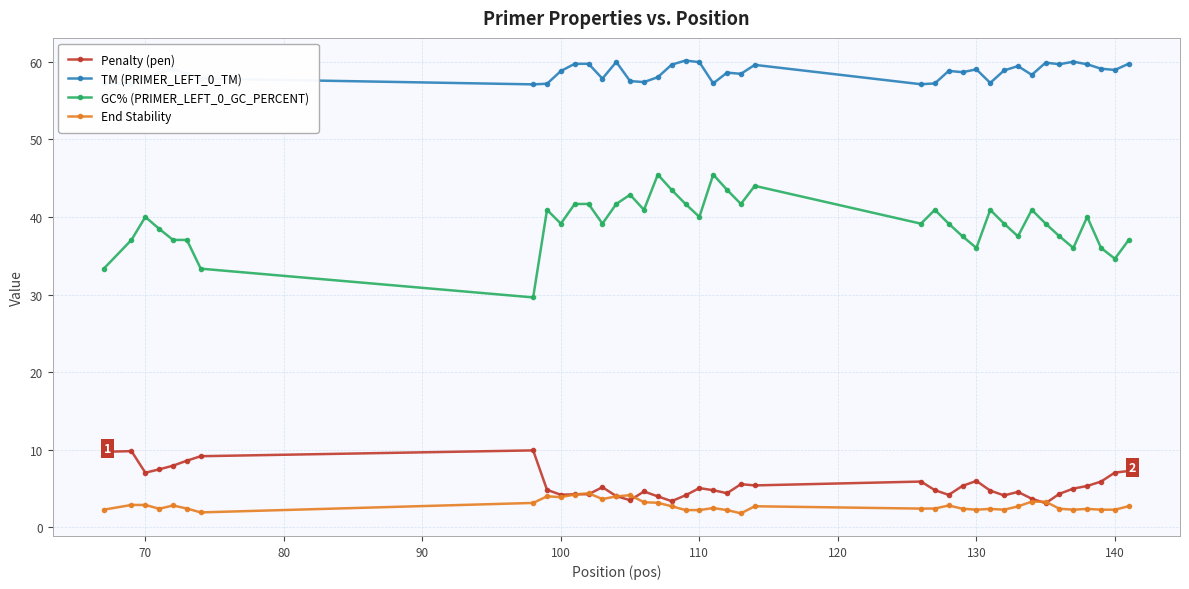

Which series has the widest spread of values?

GC% (PRIMER_LEFT_0_GC_PERCENT)